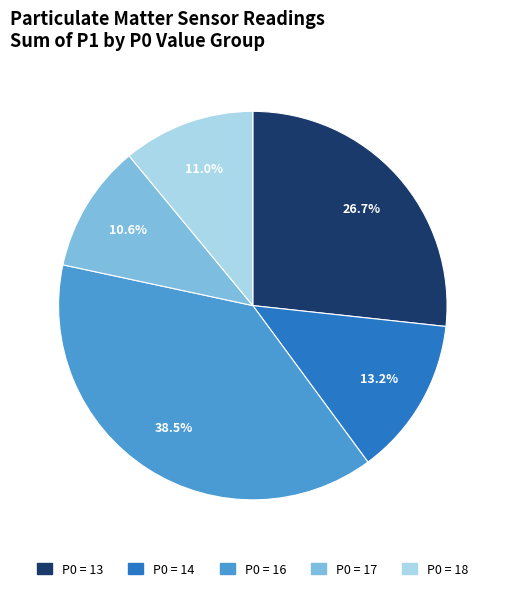

Is there any slice that represents more than half of the pie?

No